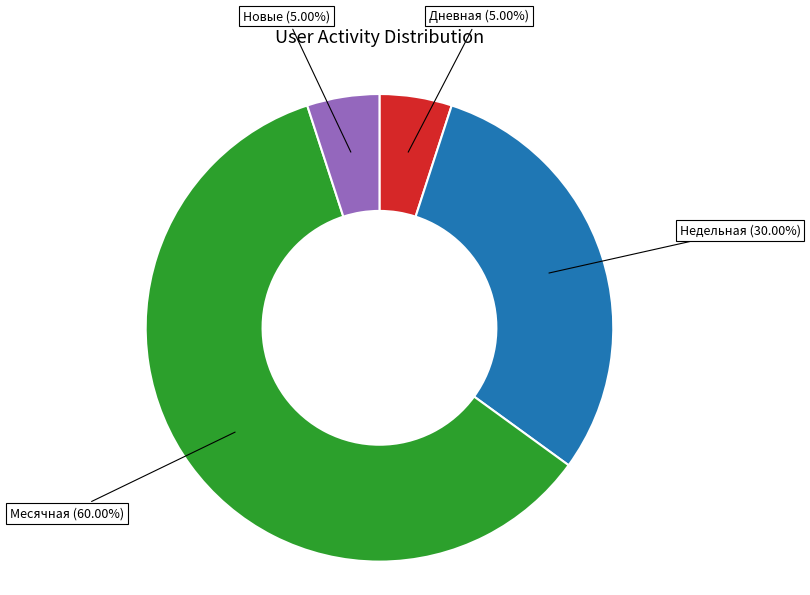

Is there a majority slice in this chart?

Yes